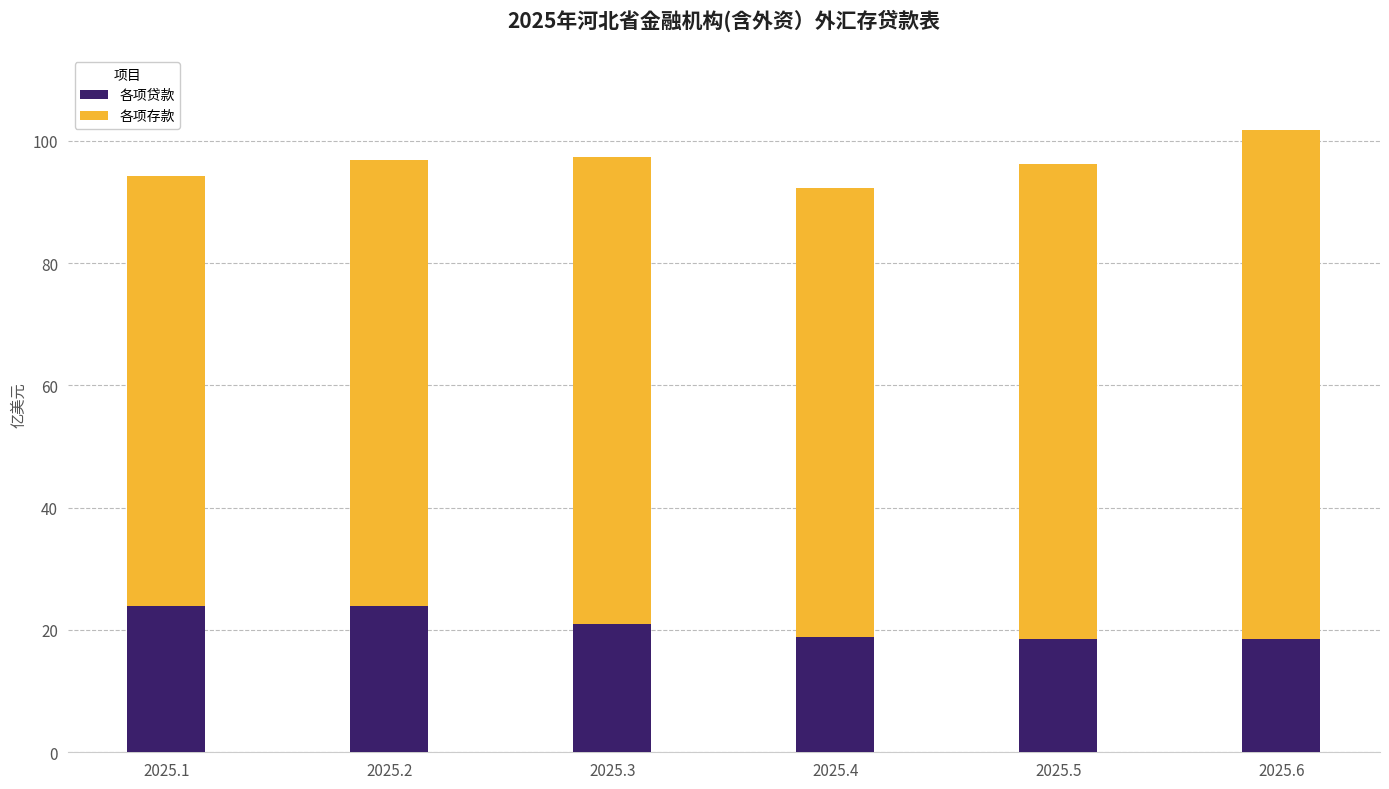

The value of 各项贷款 at 2025.6 is 26.7. True or false?

False